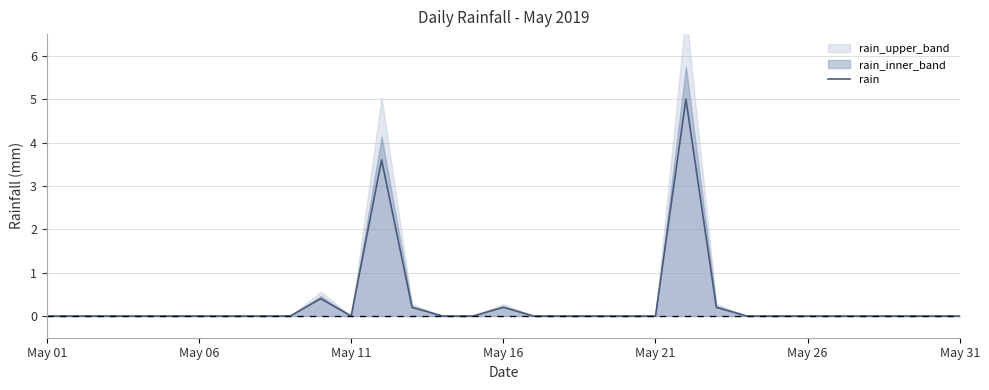

What is the label of the 4th point from the left?

May 16